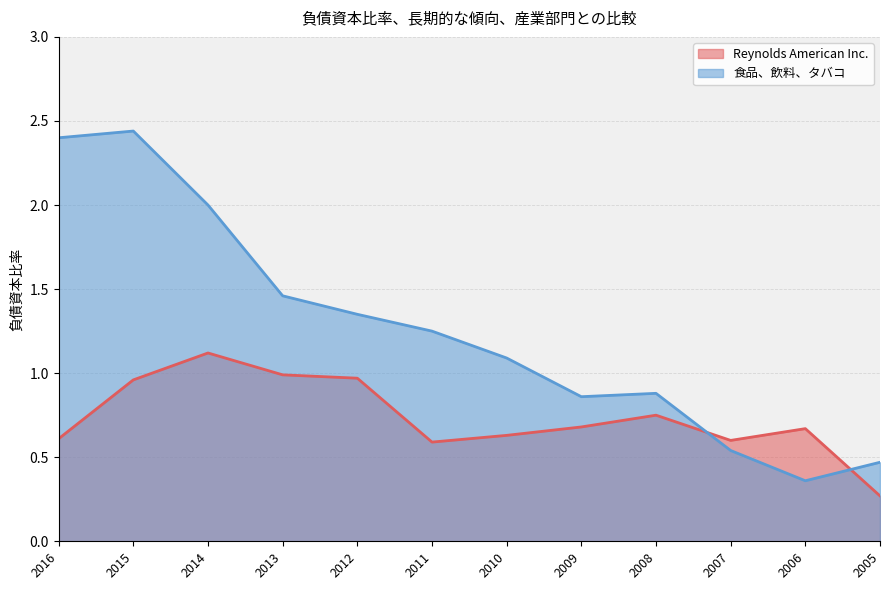

Reading left to right, list all the values displayed in this chart.

Reynolds American Inc.: 0.6	1.0	1.1	1.0	1.0	0.6	0.6	0.7	0.8	0.6	0.7	0.3
食品、飲料、タバコ: 2.4	2.4	2.0	1.5	1.4	1.2	1.1	0.9	0.9	0.5	0.4	0.5